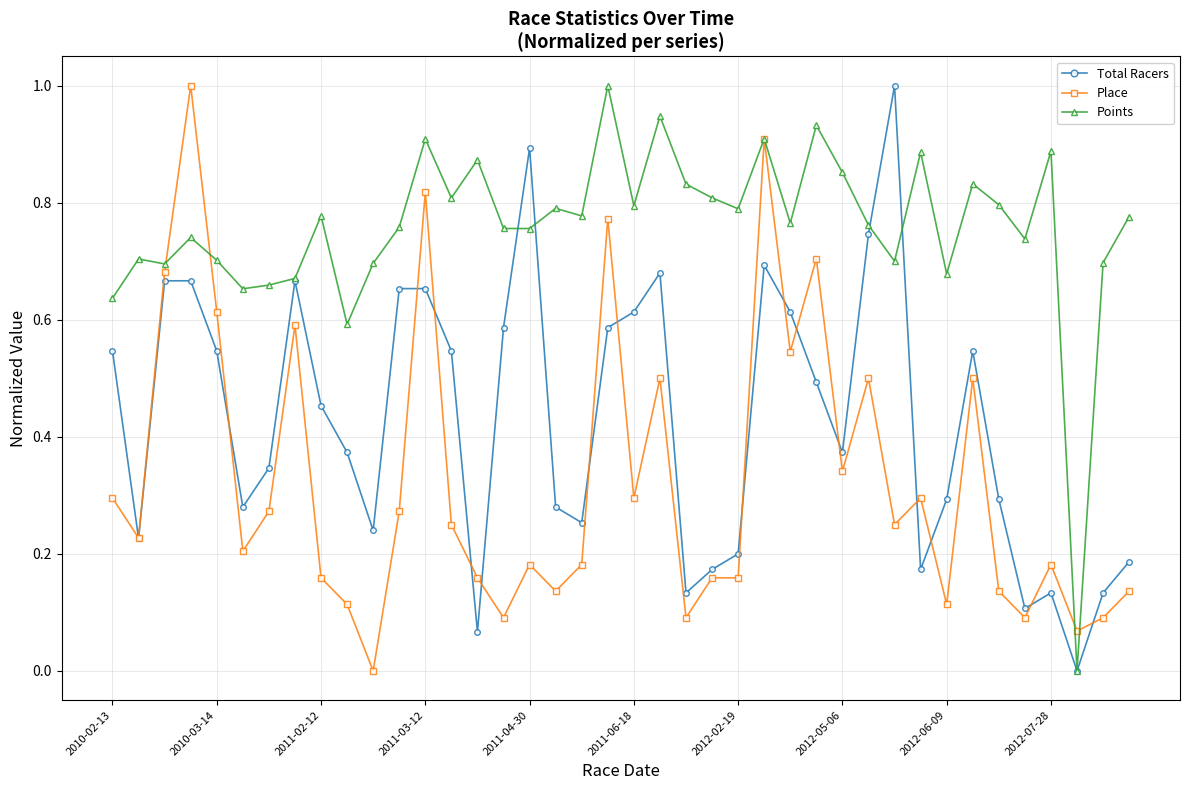

Rank the series by their average value, from lowest to highest.

Place, Total Racers, Points